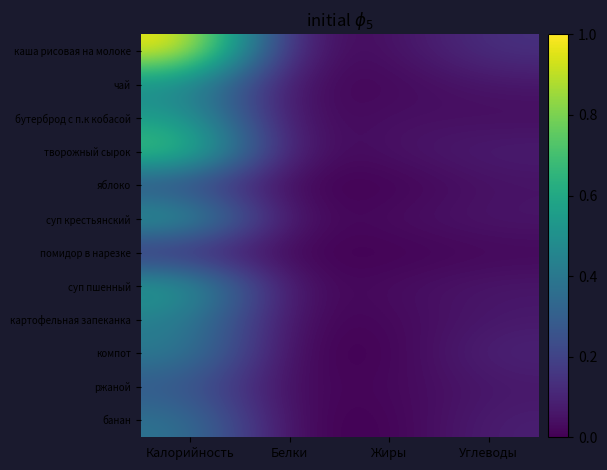

Which category has the highest value across all series?

Калорийность